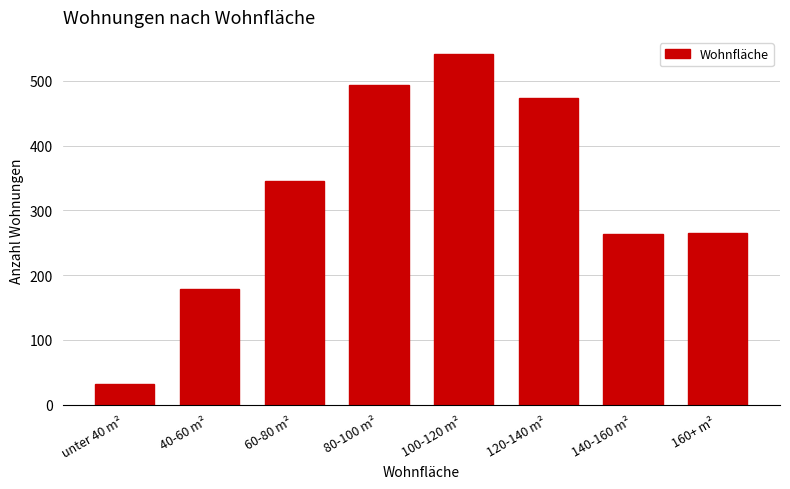

What is the value of the 6th bar from the left?

473